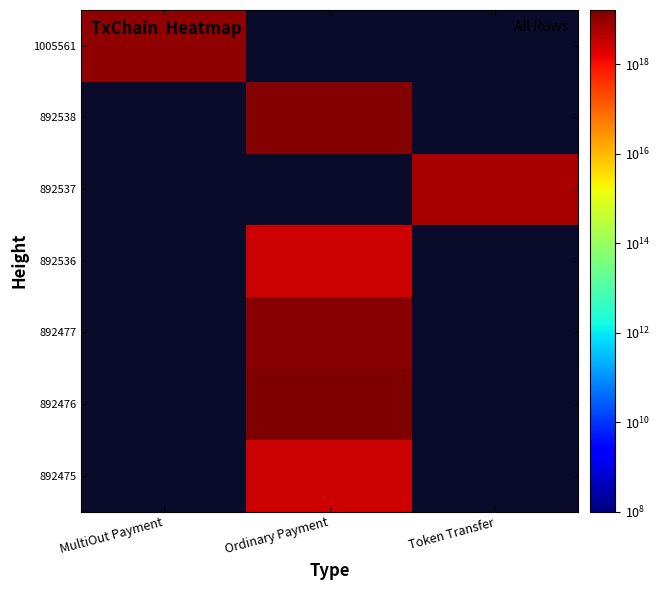

What is the greatest value displayed?

16438749372181071872